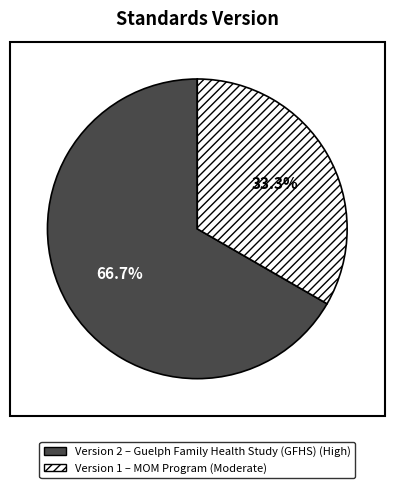

Is there any slice that represents more than half of the pie?

Yes